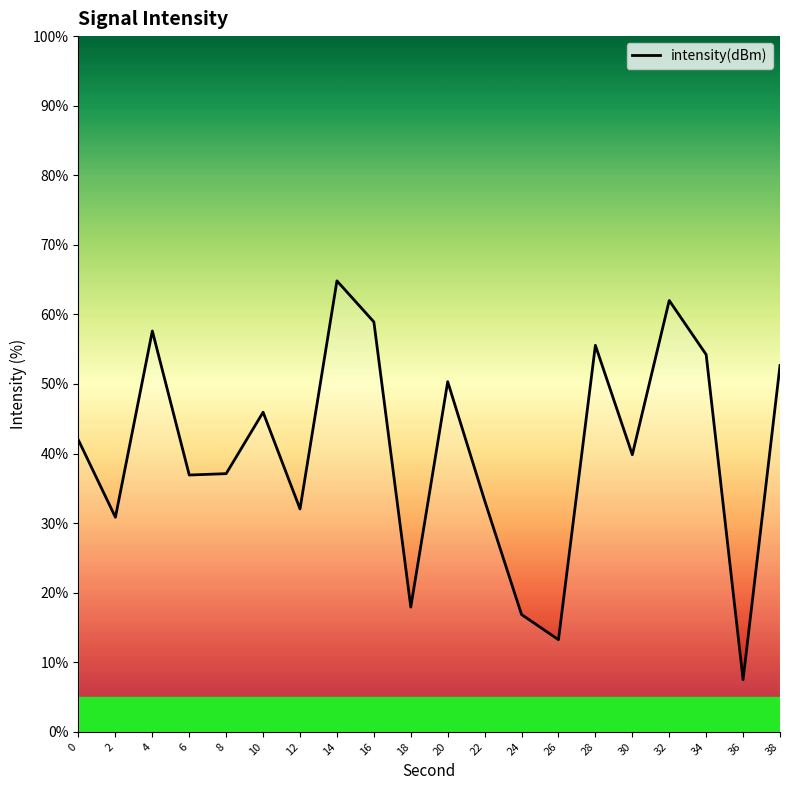

Is it true that the value at 10 is 45.9?

True